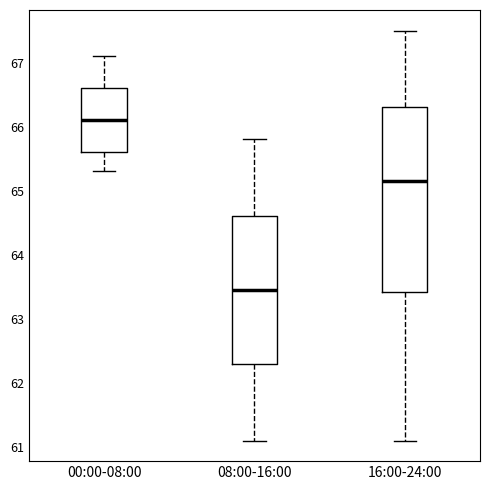

Reading left to right, transcribe this box plot: for each box, give where its median line is, the range the box spans, and where its two whiskers end, as read against the y-axis. The values are not printed on the chart, so give them approximately, as read against the axis.

00:00-08:00: median 66.1, box 65.6 to 66.6, whiskers 65.3 to 67.1
08:00-16:00: median 63.5, box 62.3 to 64.6, whiskers 61.1 to 65.8
16:00-24:00: median 65.2, box 63.4 to 66.3, whiskers 61.1 to 67.5